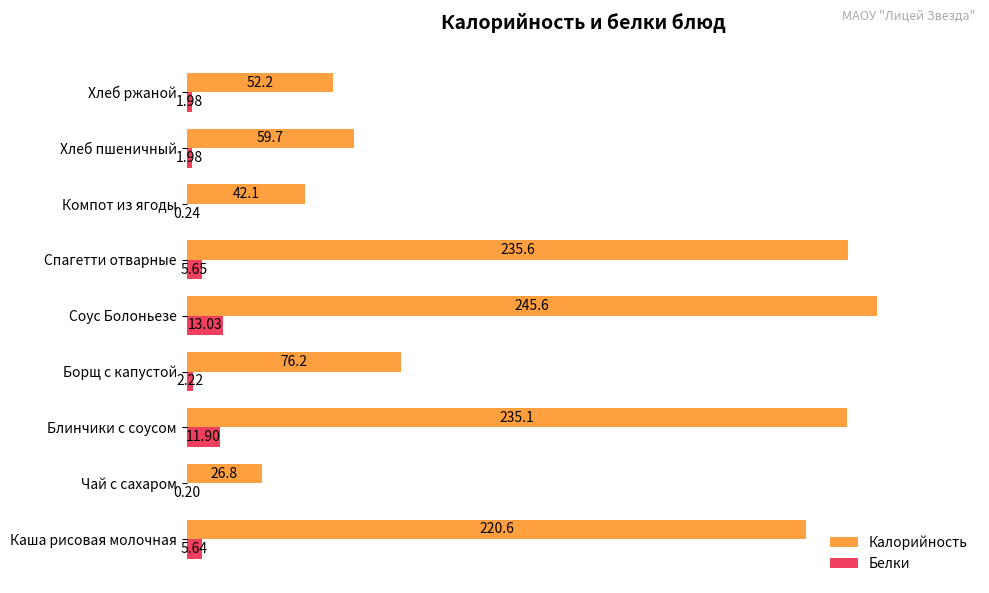

Where is Калорийность nearest to the value 136?

Борщ с капустой